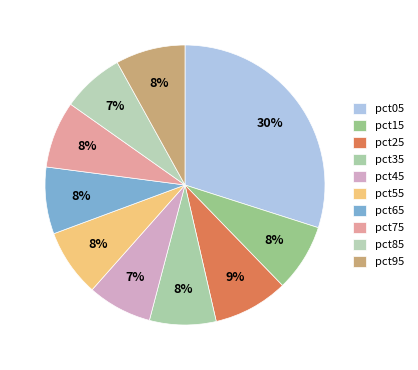

How many segments does this pie chart have?

10